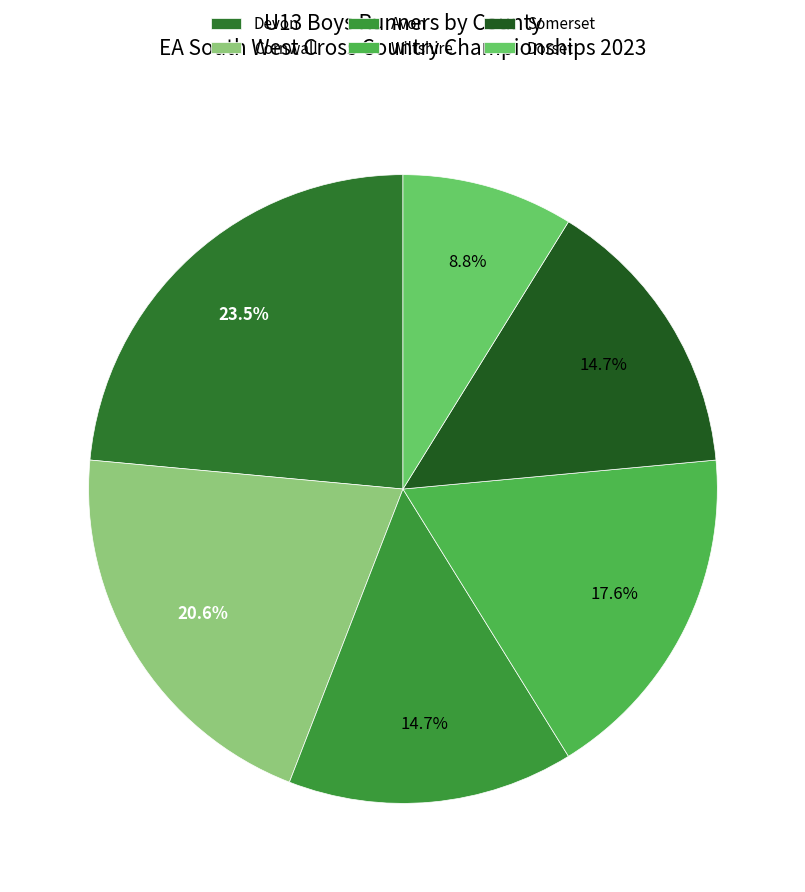

To the nearest percent, what is the difference between the largest and smallest slice percentages?

15%